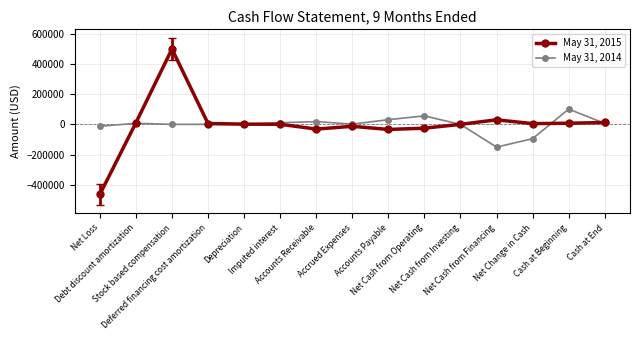

What position from the right is Net Cash from Operating?

6